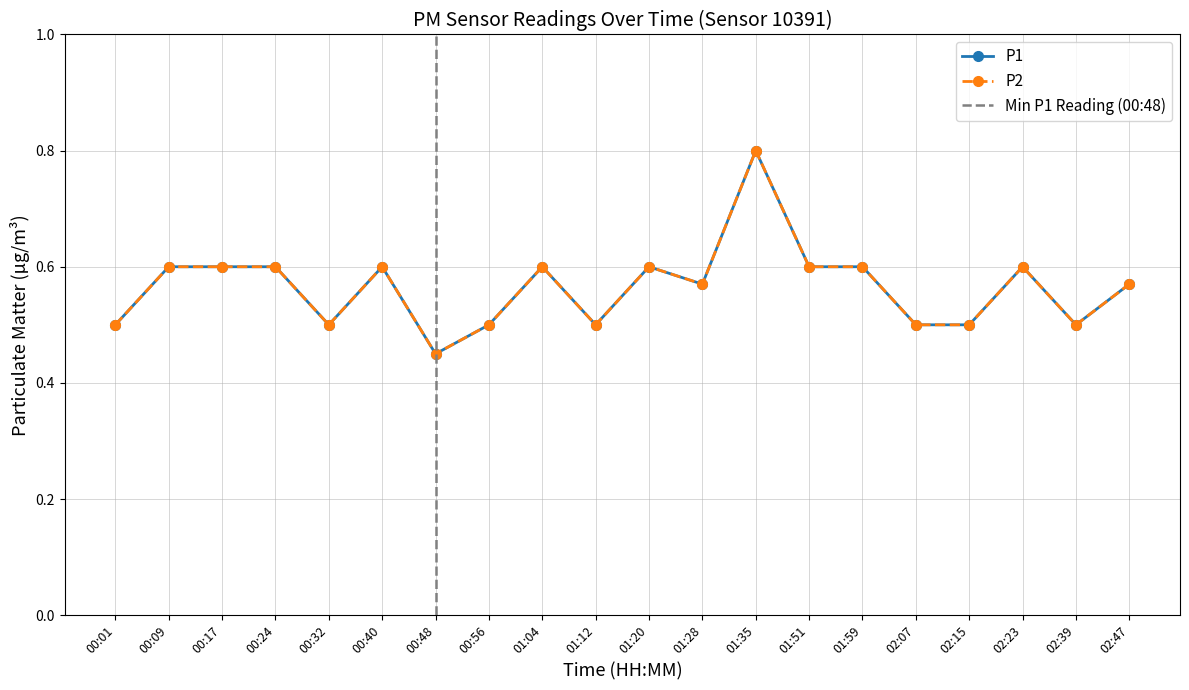

Count the number of data series in this chart.

2